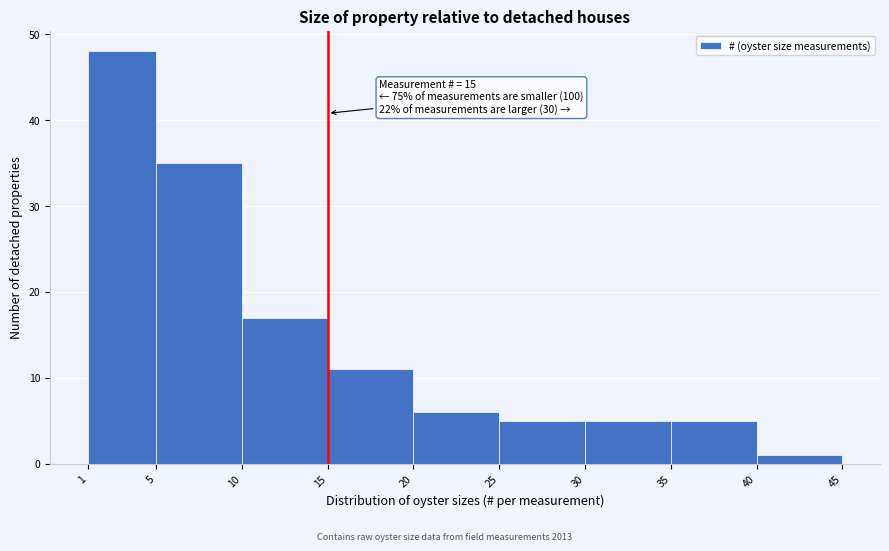

Which range on the x-axis has the tallest bar?

1 to 5